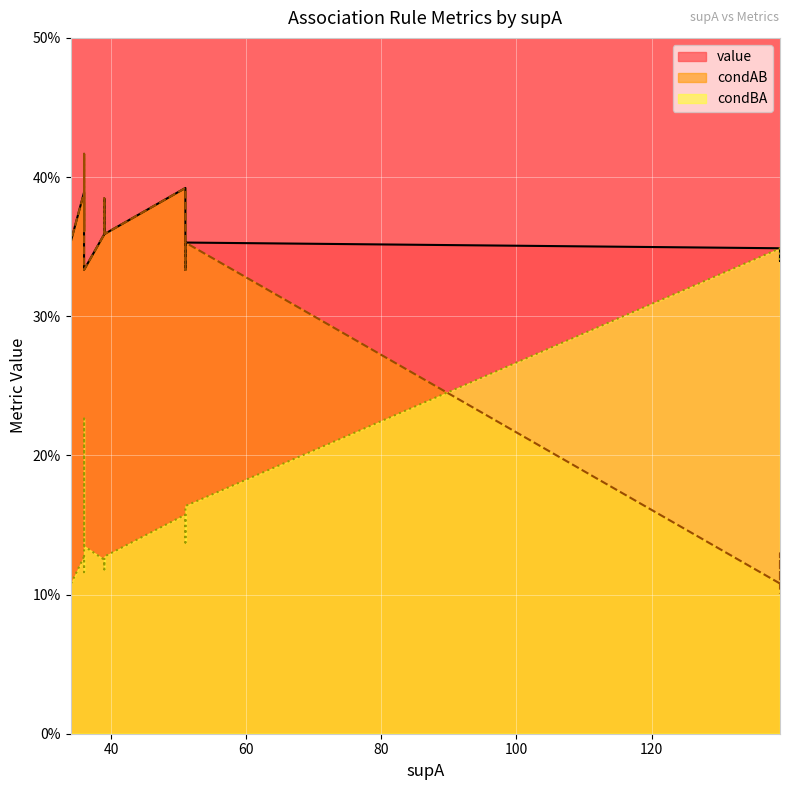

True or false: value has more than 1 points higher than both neighbors.

False